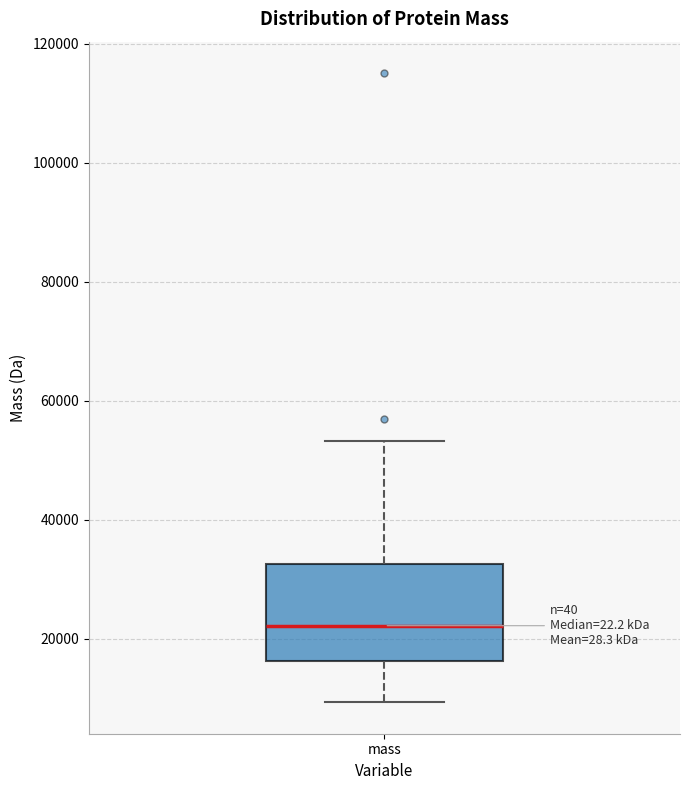

Where is the lower edge of the box for mass on the y-axis? The values are not printed on the chart, so give them approximately, as read against the axis.

16000